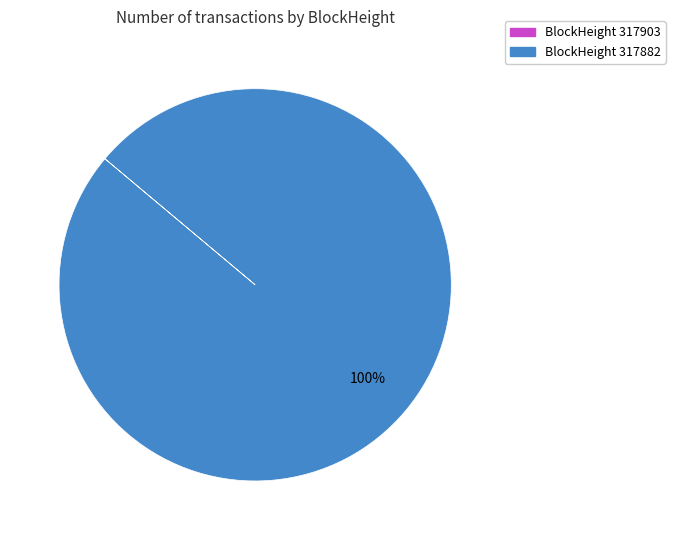

Which slice is the largest?

BlockHeight 317882